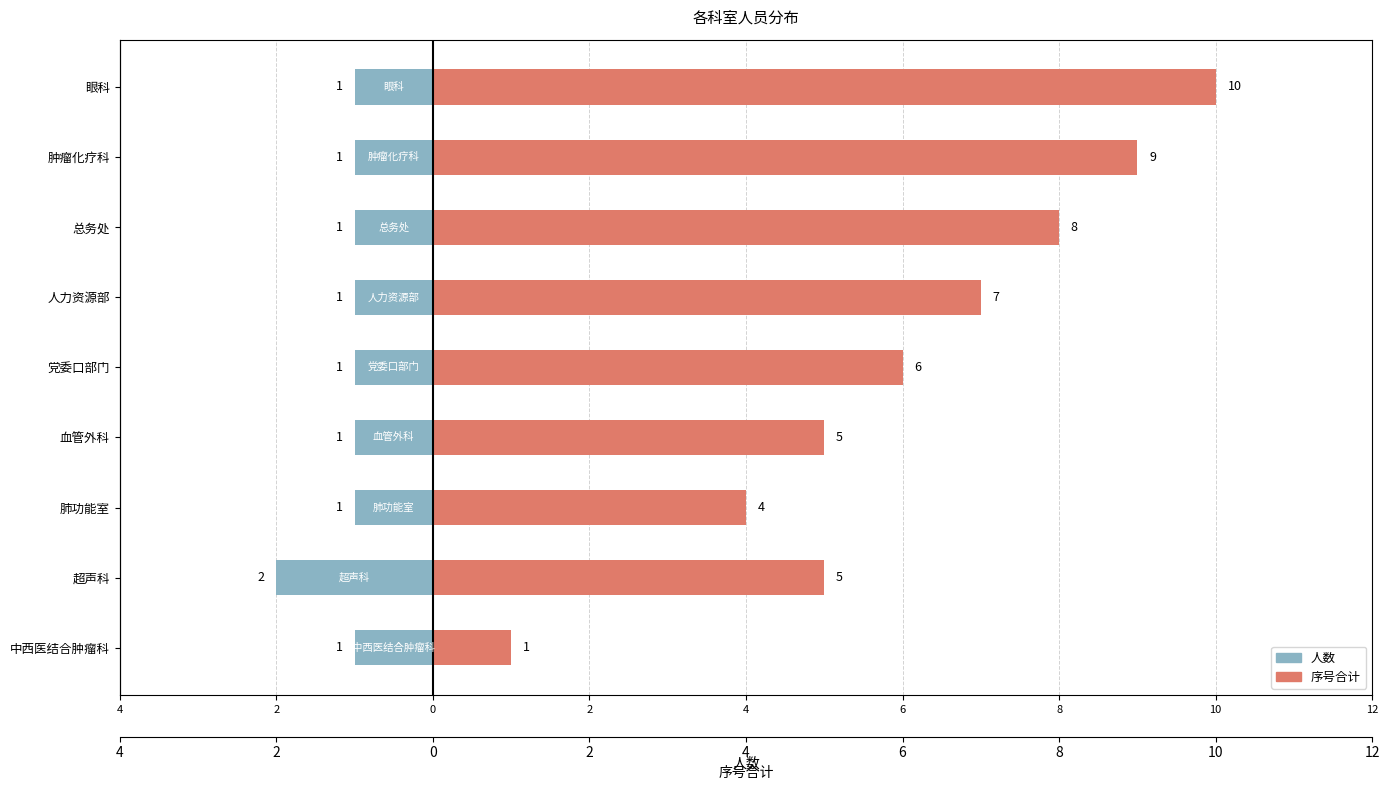

List the series in order of their overall mean, highest first.

序号合计, 人数